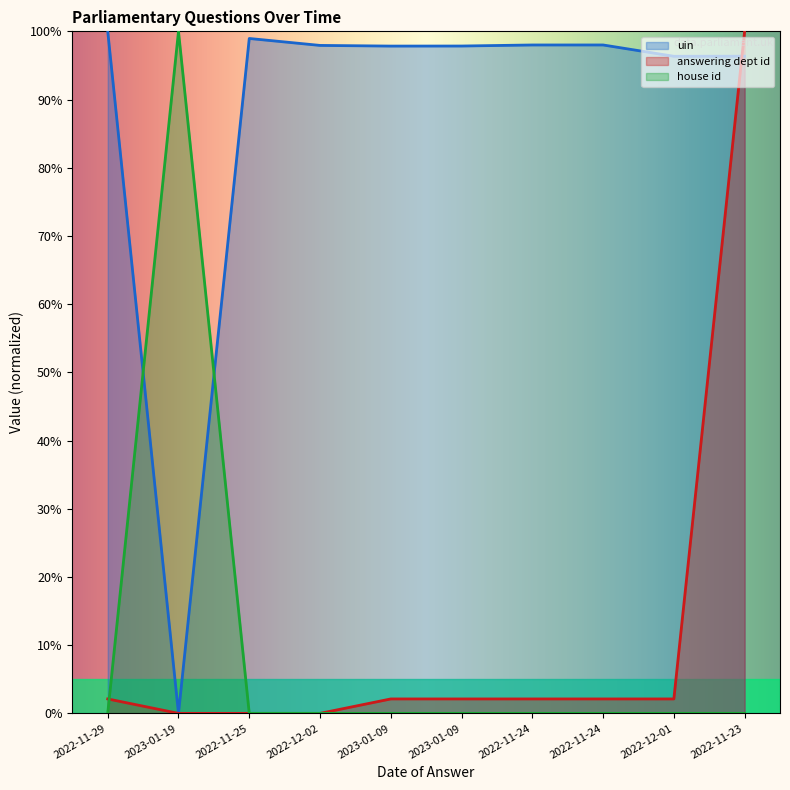

How many intersections are there between uin and house id?

2